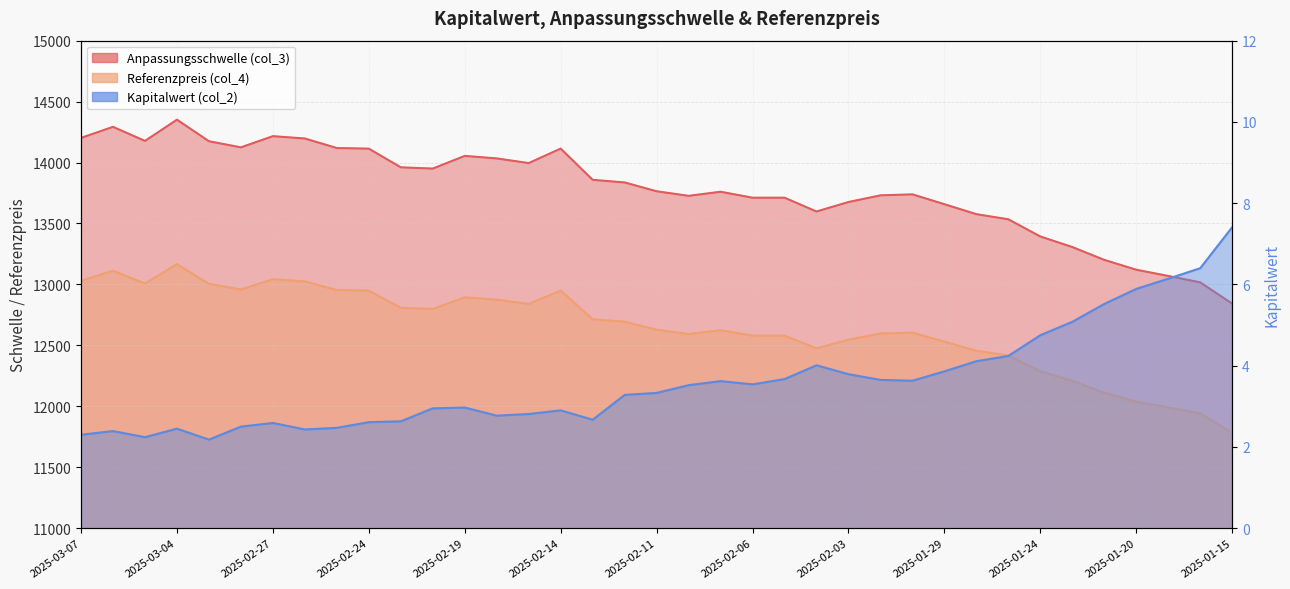

Where does the Kapitalwert (col_2) series first go above 3?

2025-02-12